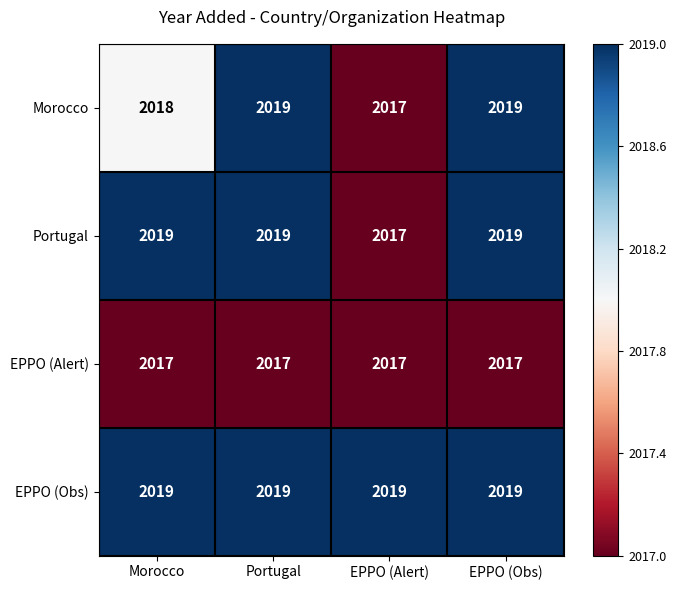

True or false: EPPO (Obs) has a value of 2019 at Morocco.

True